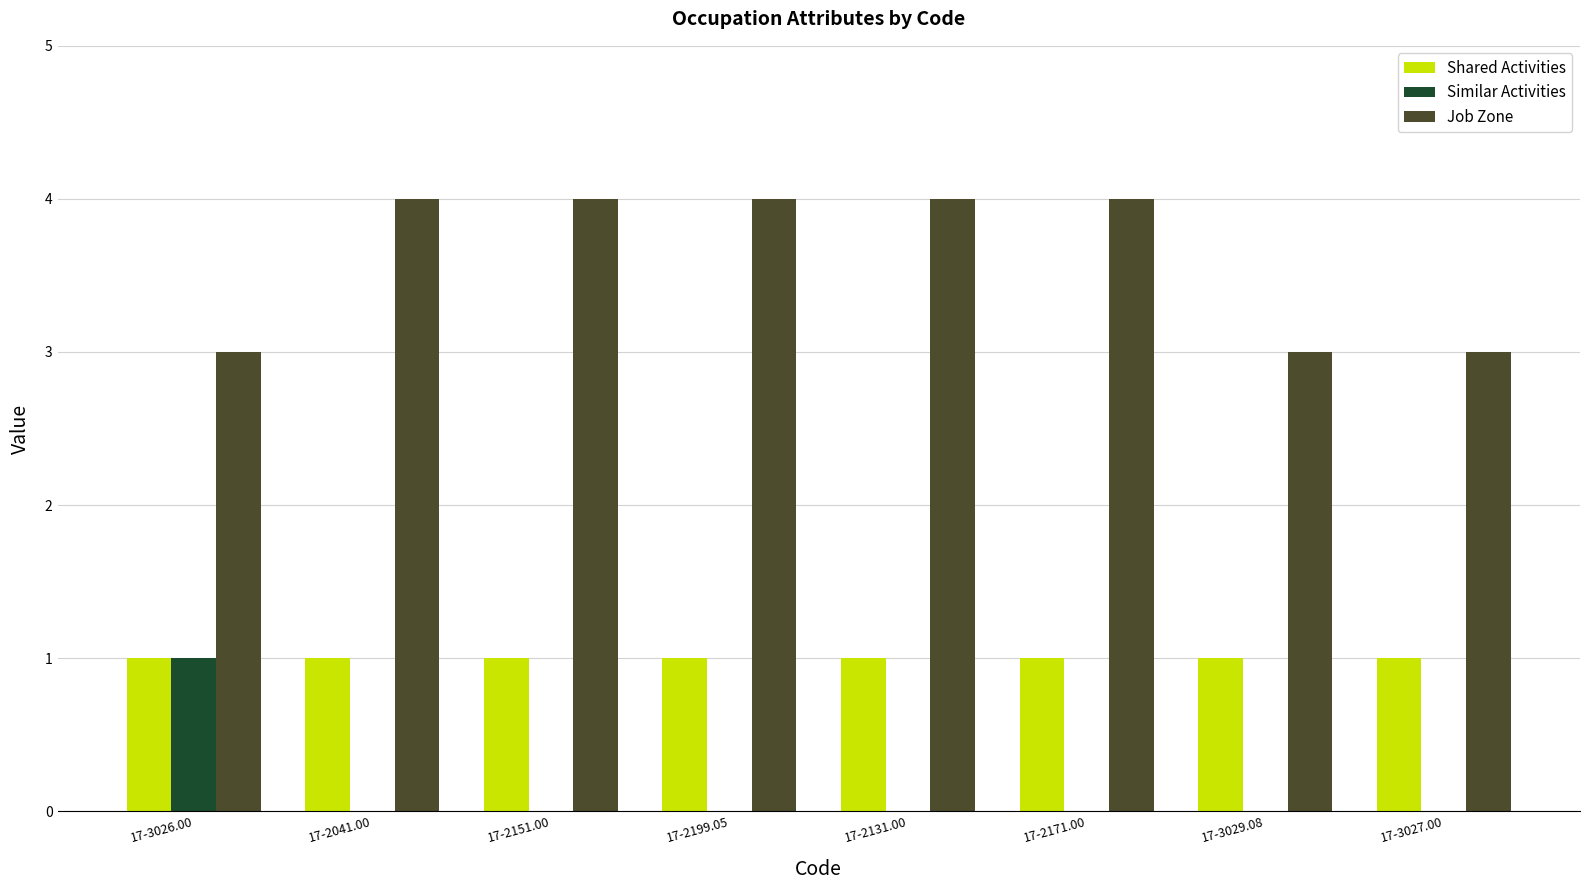

What are all the series names shown in the legend?

Shared Activities, Similar Activities, Job Zone